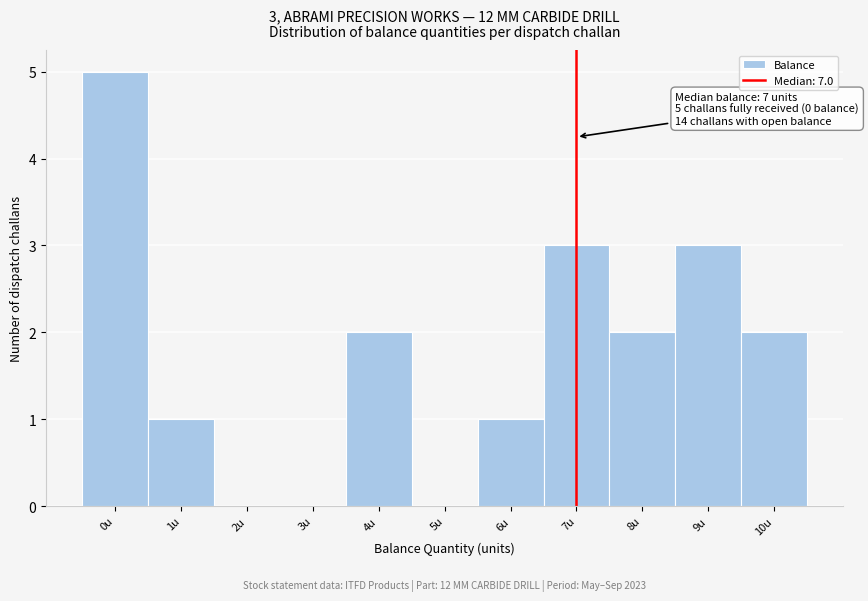

Over which range of the x-axis is the bar tallest?

-0.5 to 0.5